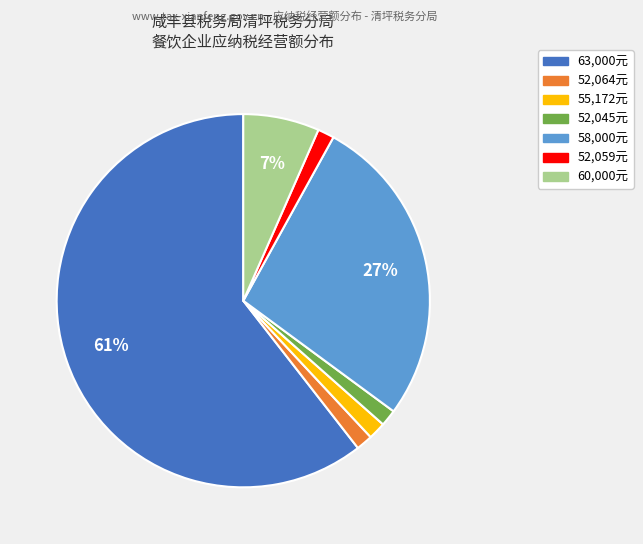

How many segments does this pie chart have?

7